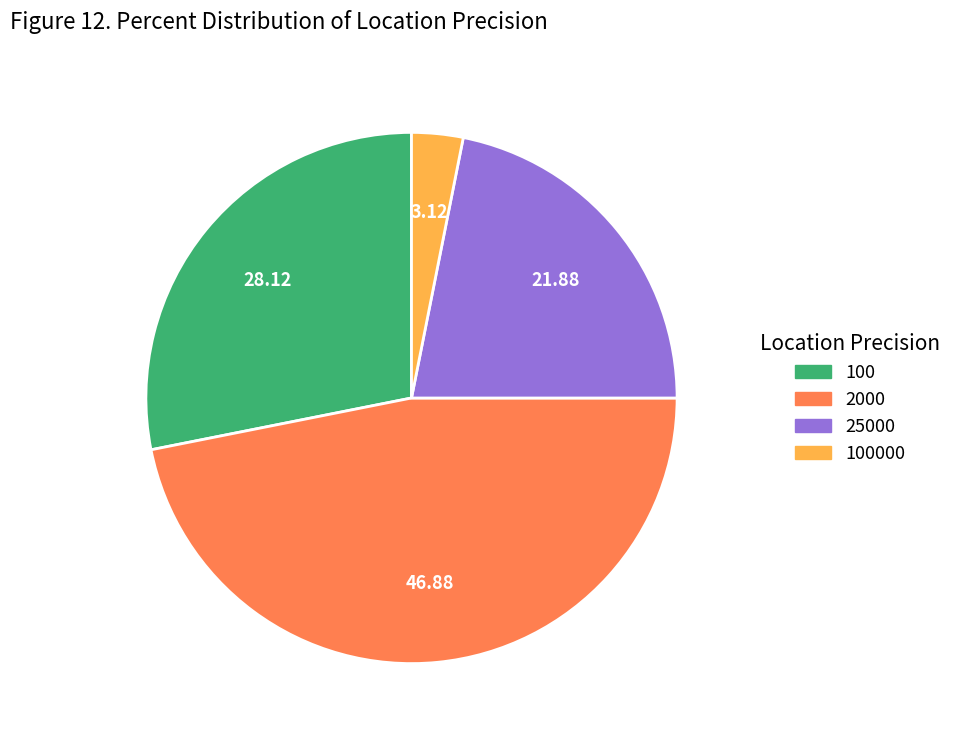

Is 2000 the majority of the pie?

No